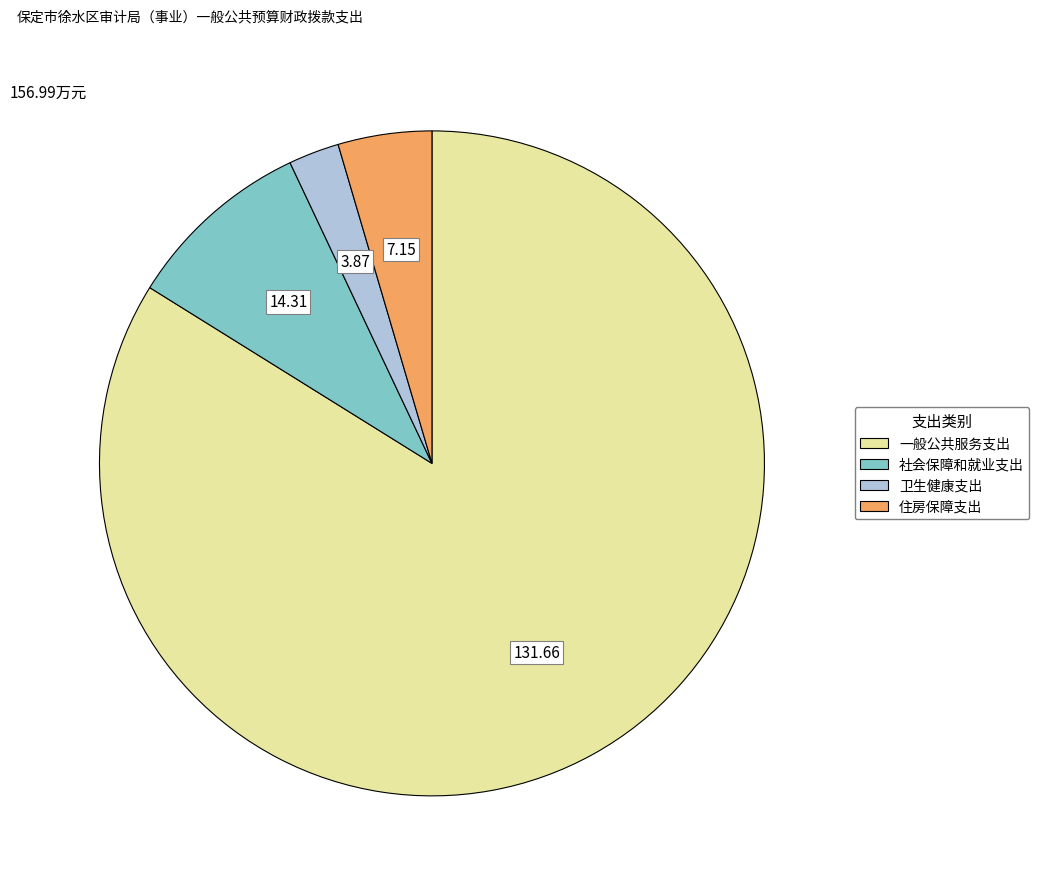

Between 卫生健康支出 and 一般公共服务支出, which is larger?

一般公共服务支出